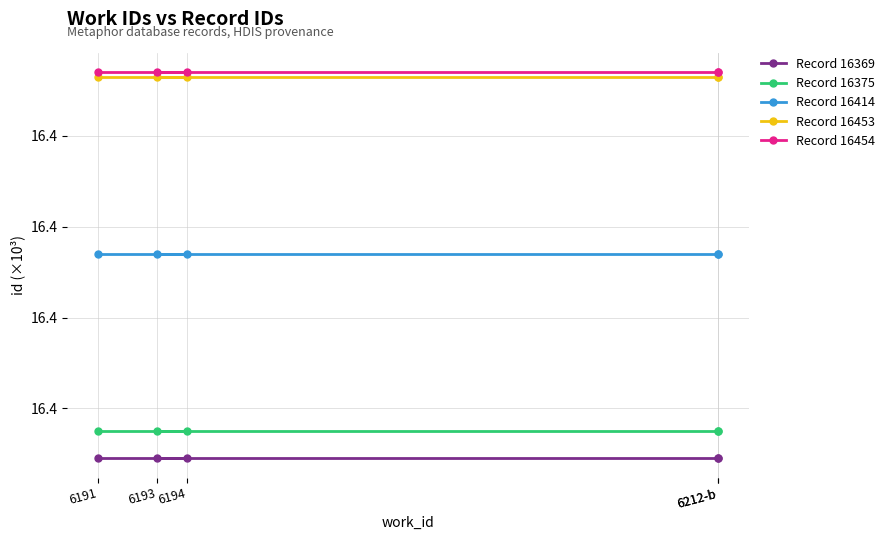

Which series has the largest total across all categories?

Record 16454